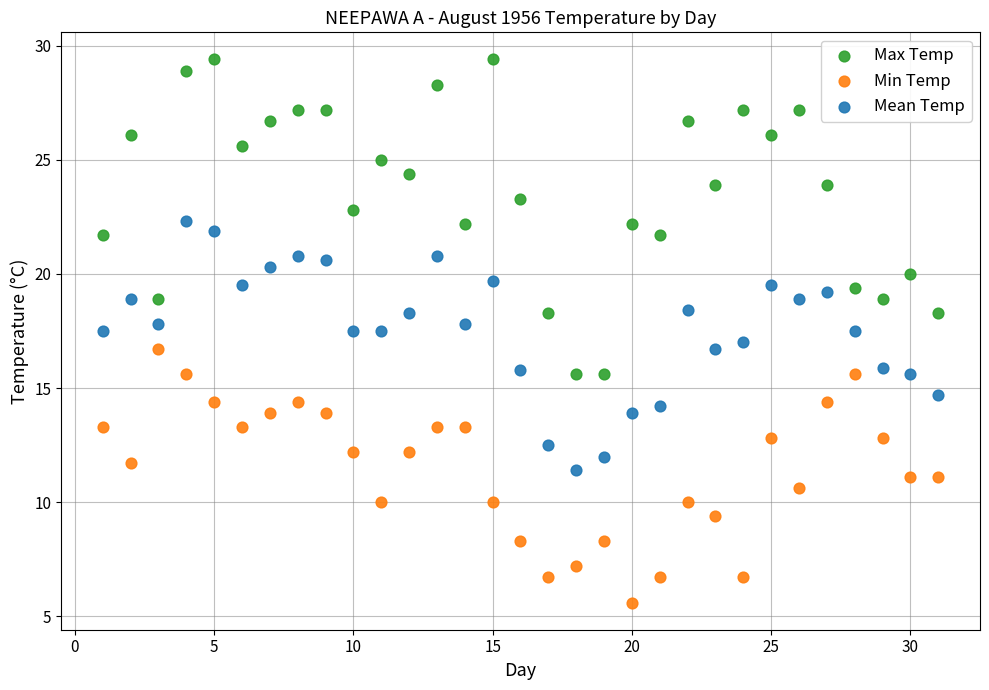

Which series has the widest spread of Y values?

Max Temp